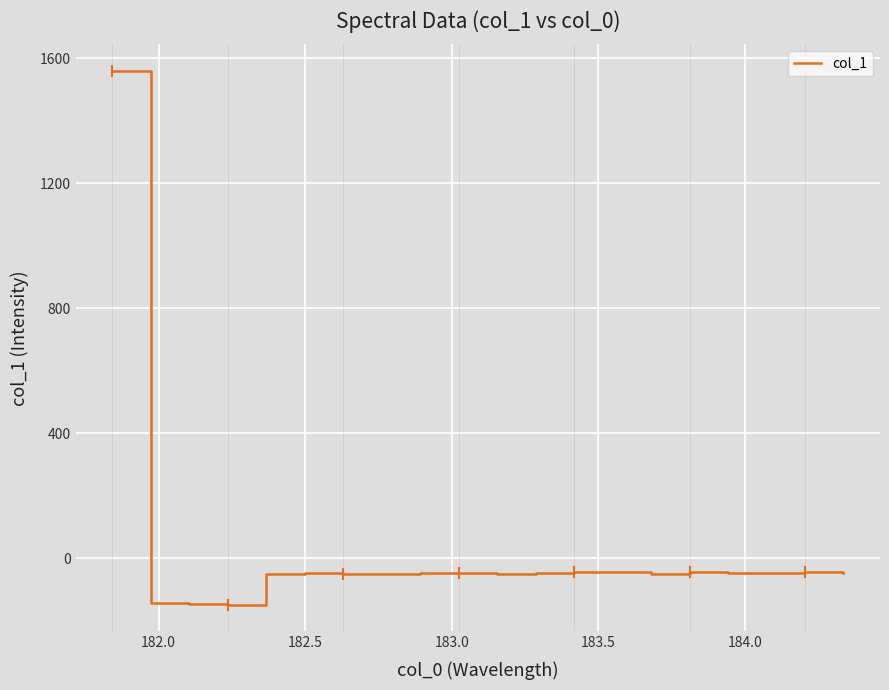

What is the maximum value shown in the chart?

1558.8